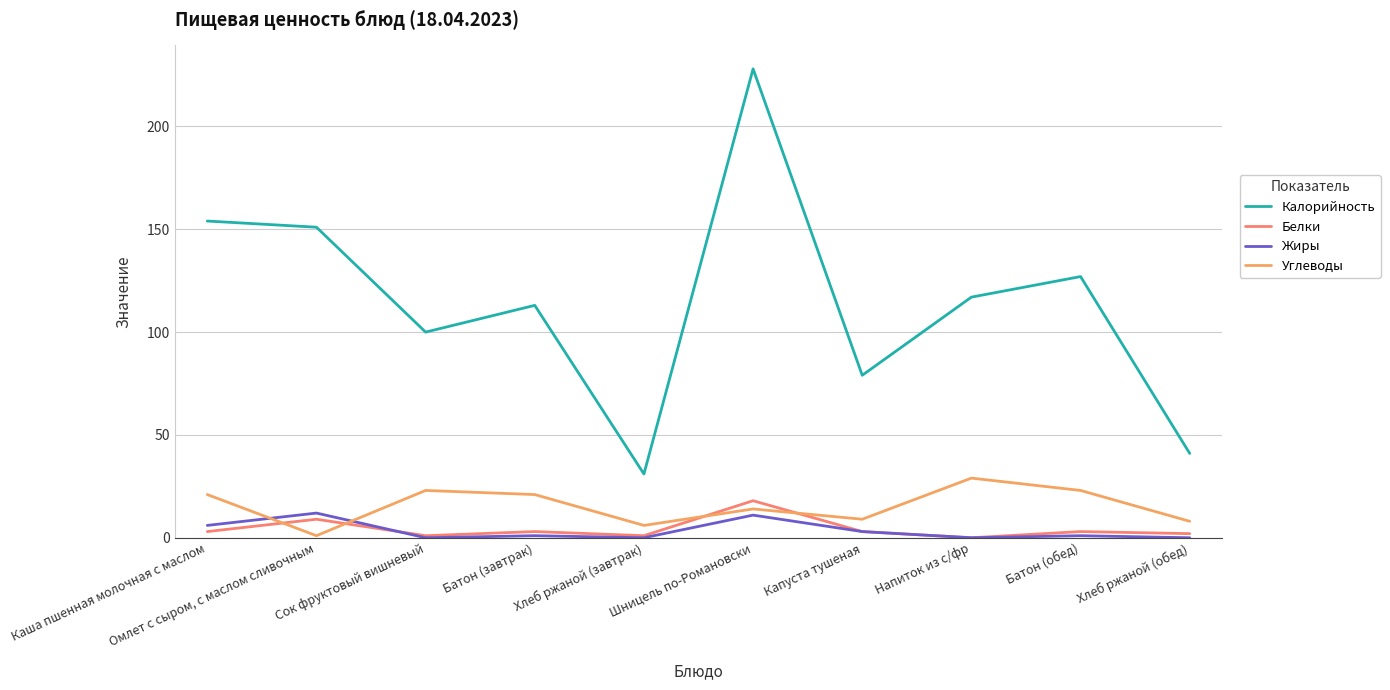

Count the number of data series in this chart.

4